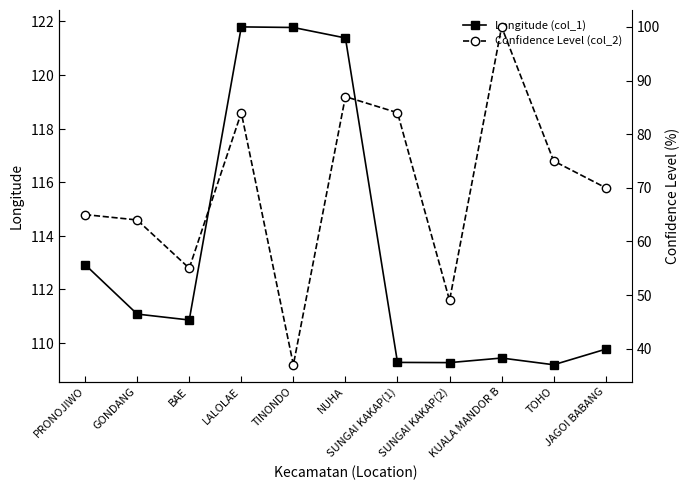

What is the difference between the second highest and second lowest values in the Longitude (col_1) series?

12.5